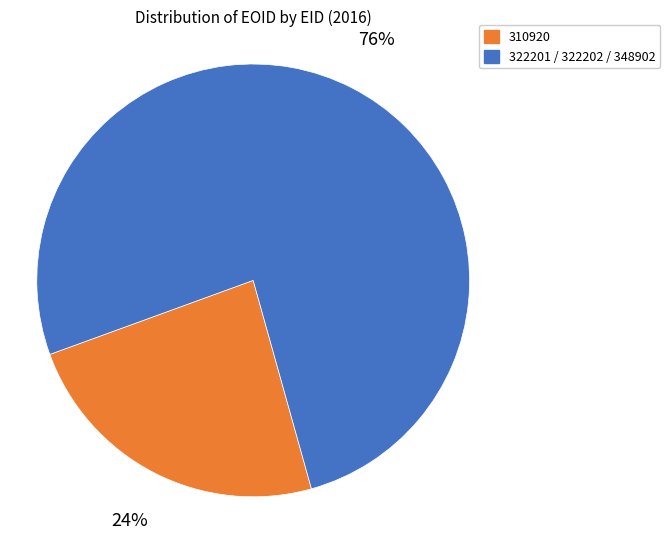

How many slices are in this pie chart?

2